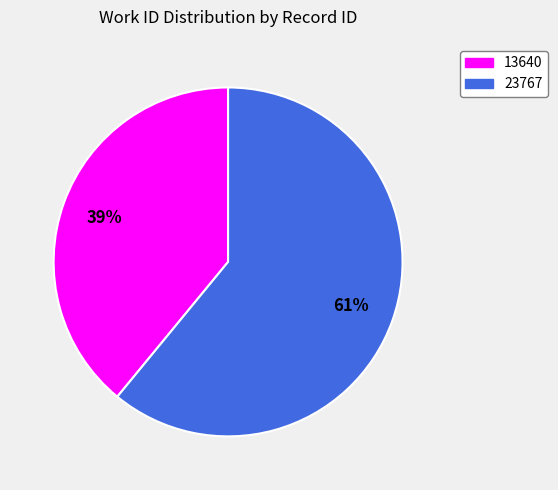

Approximately how many times larger is the value at 23767 compared to 13640?

1.6